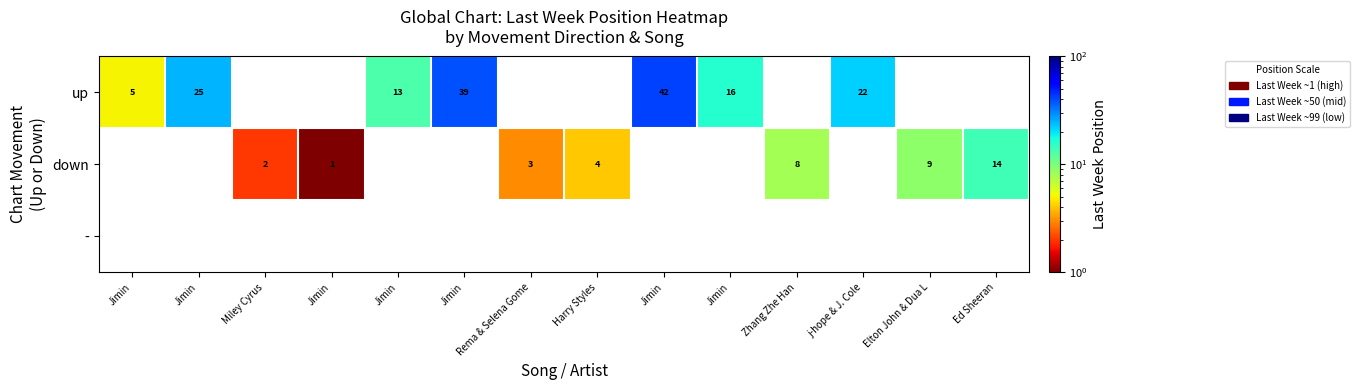

Which series has the largest range (max minus min)?

up